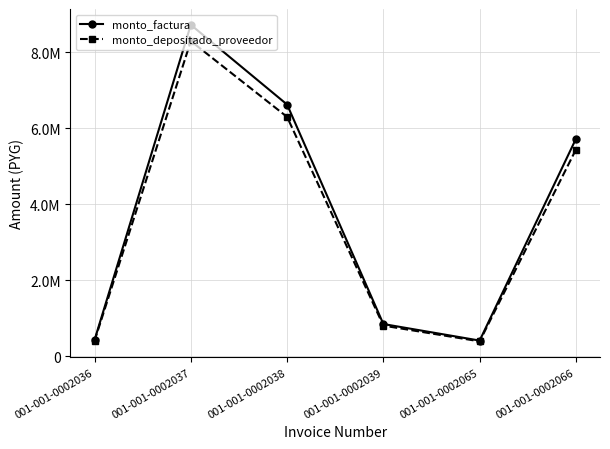

What are all the series names shown in the legend?

monto_factura, monto_depositado_proveedor